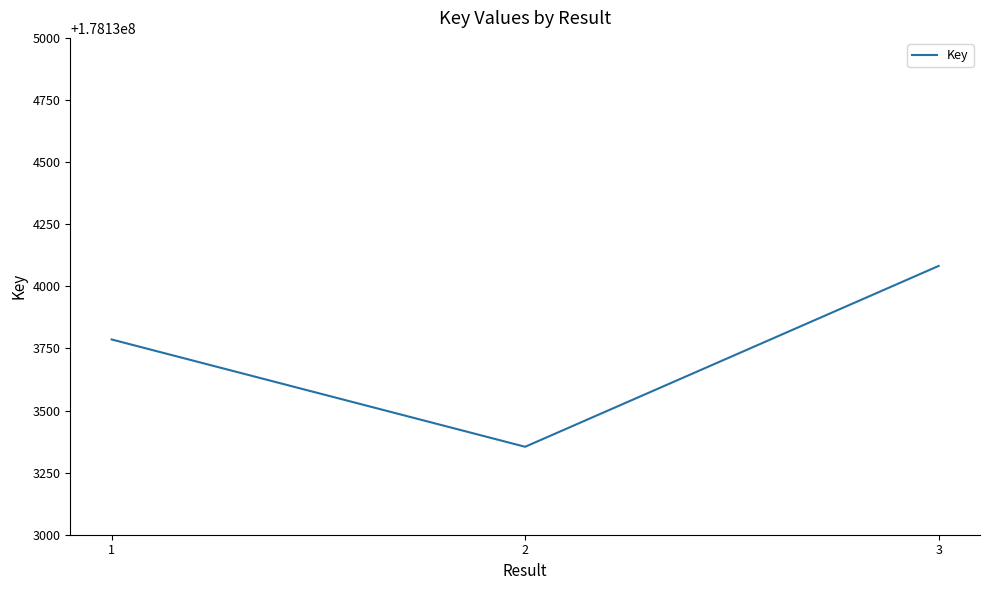

Reading left to right, extract all data points from this chart.

178133786	178133354	178134082